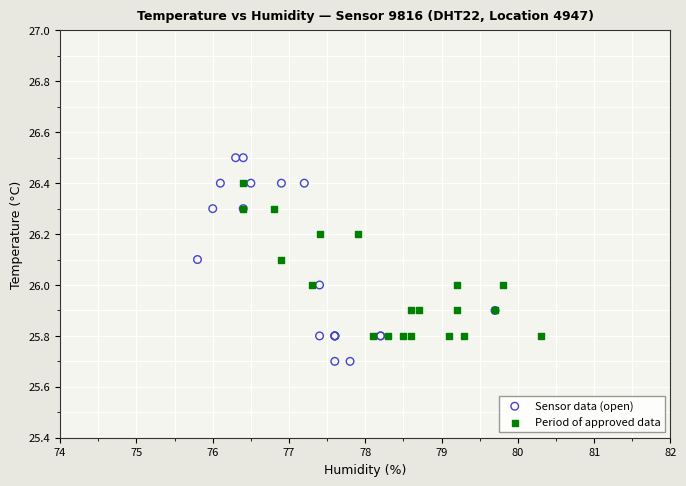

Which series contains the highest Y value?

Sensor data (open)